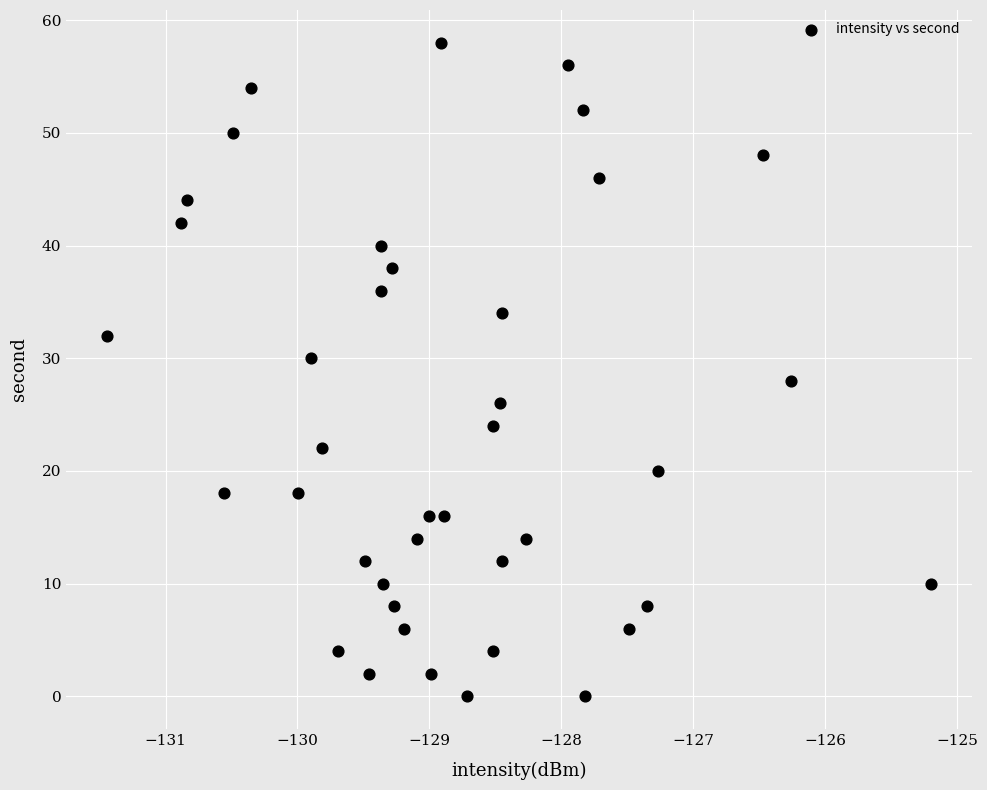

What is the range of Y values (max minus min)?

58